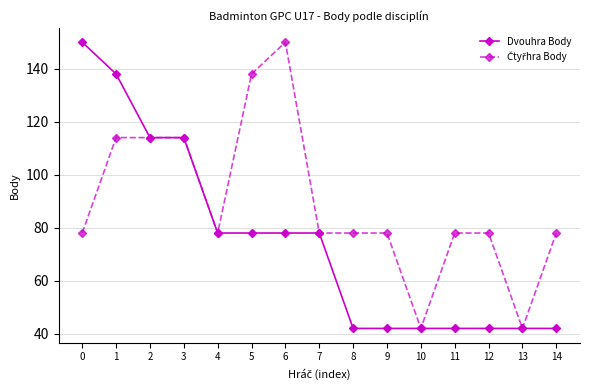

What is the total value across all series at 1?

252